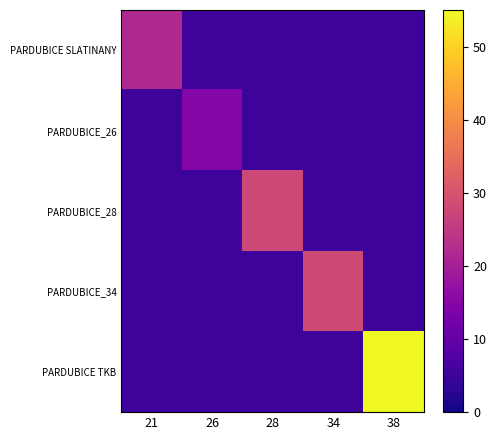

What is the total value across all series at 34?

48.2